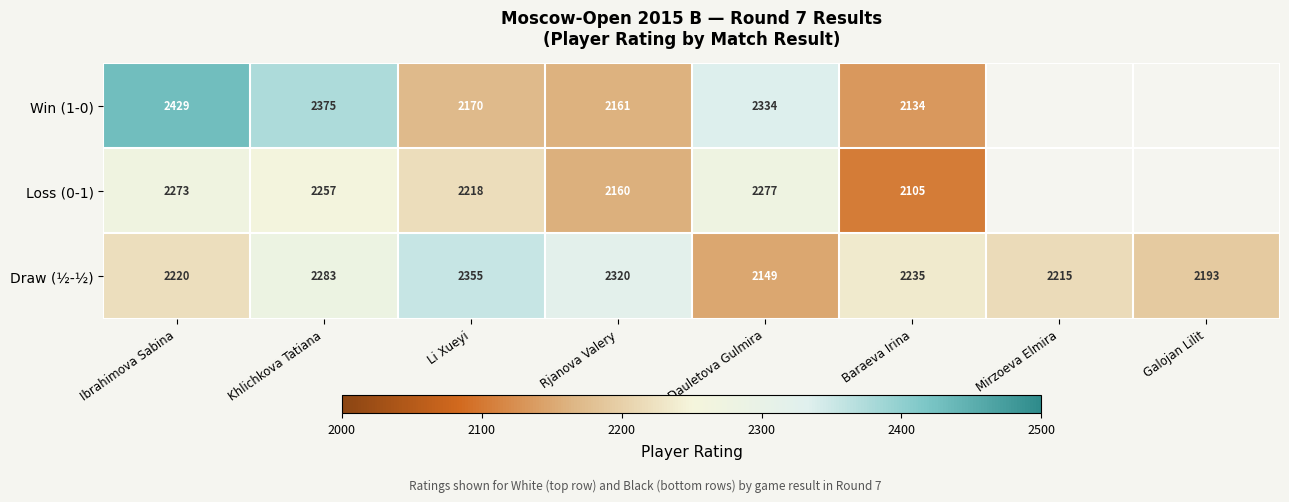

Is the value of Win (1-0) at Baraeva Irina greater than the value of Draw (½-½) at Li Xueyi?

No